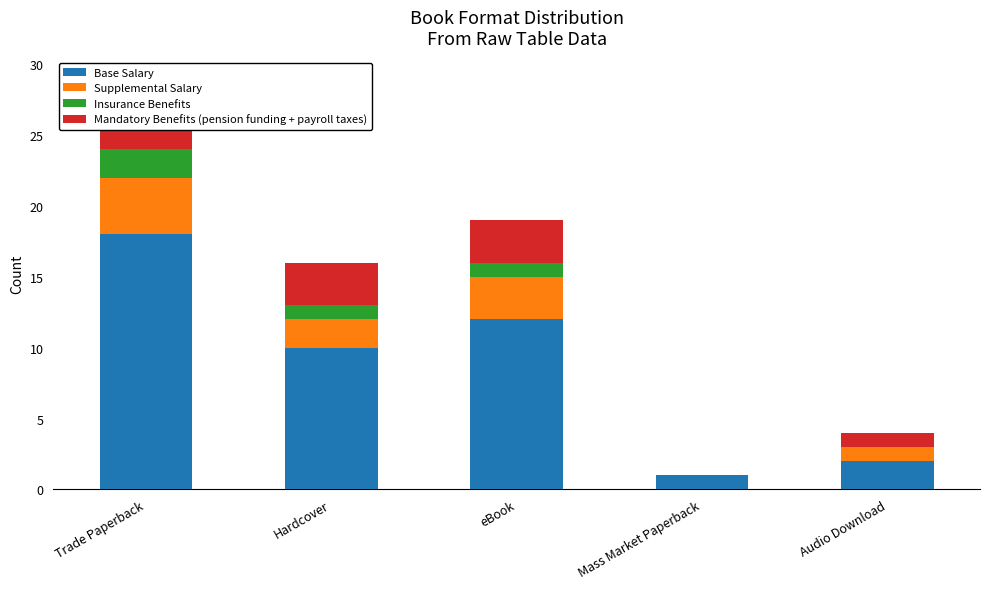

List the series in order of their peak value, lowest first.

Insurance Benefits, Supplemental Salary, Mandatory Benefits (pension funding + payroll taxes), Base Salary